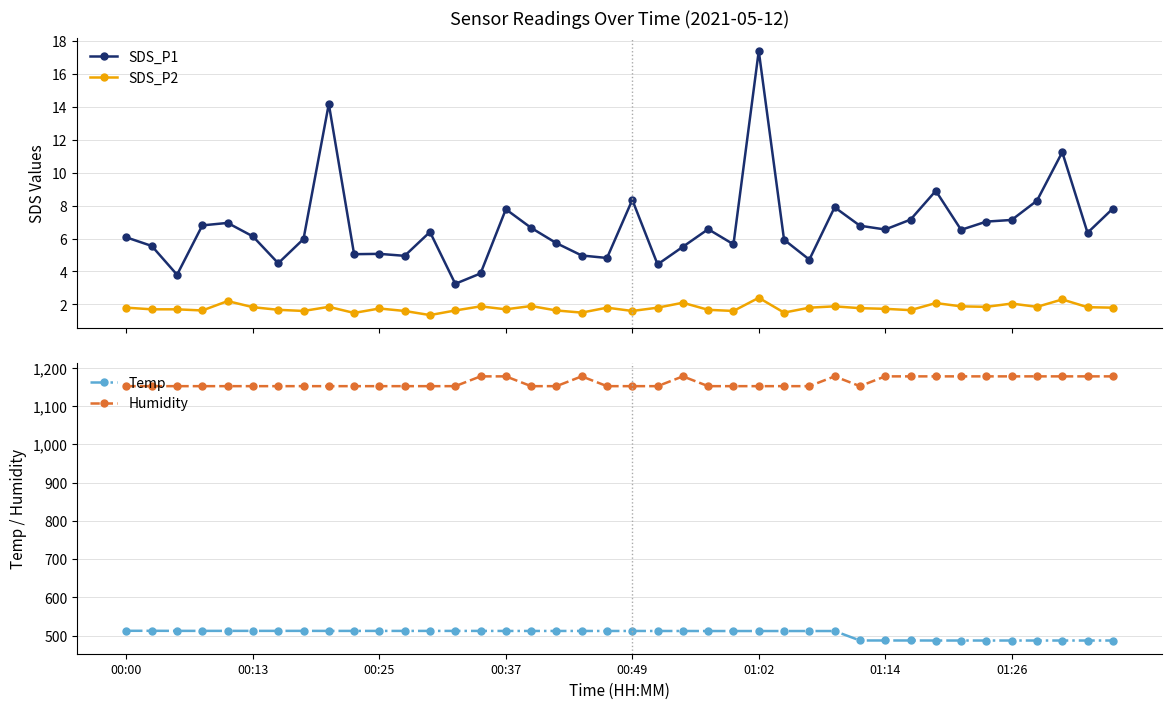

At which category does the chart reach its minimum across all series?

12